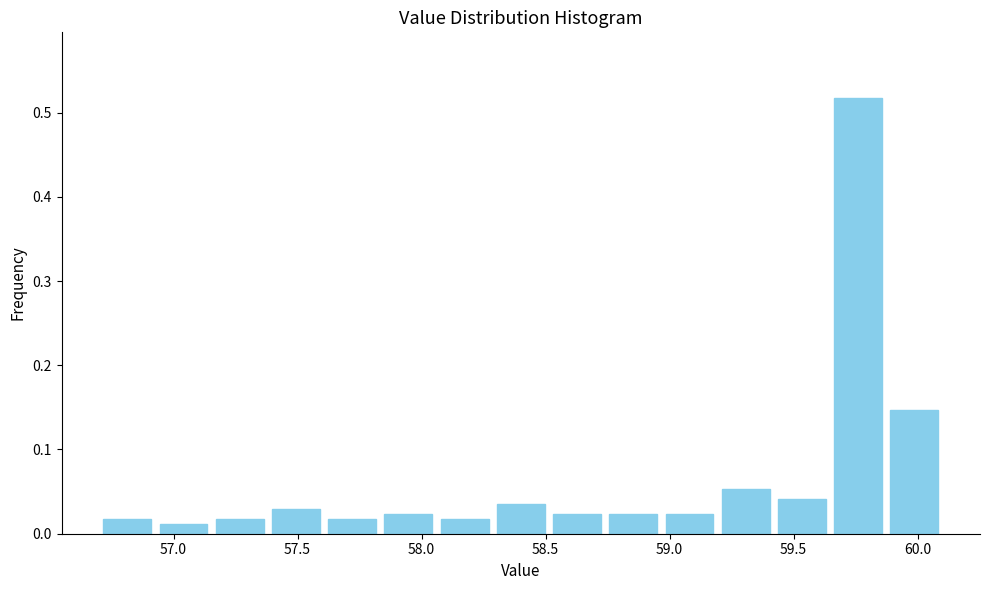

What is the height of the bar covering 56.95 to 57.15 on the x-axis? Neither the bar edges nor the heights are printed on the chart, so give them approximately, as read against the axes.

0.01